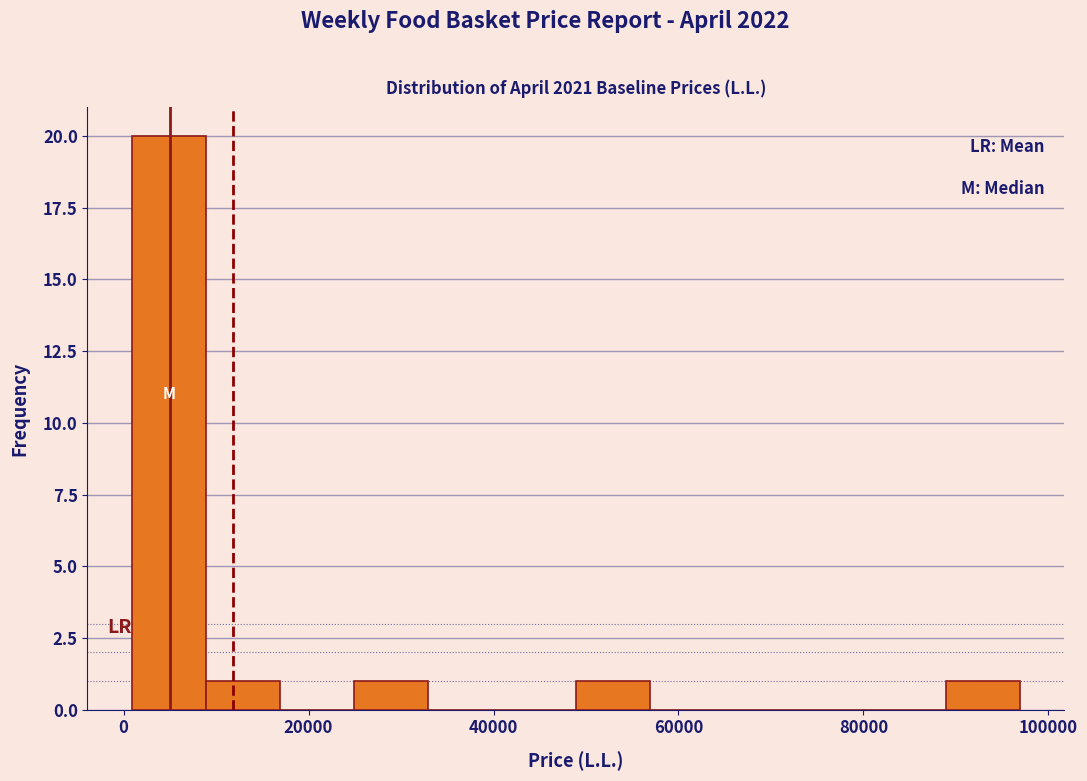

How tall is the bar that spans 8000 to 16000 on the x-axis? Neither the bar edges nor the heights are printed on the chart, so give them approximately, as read against the axes.

1